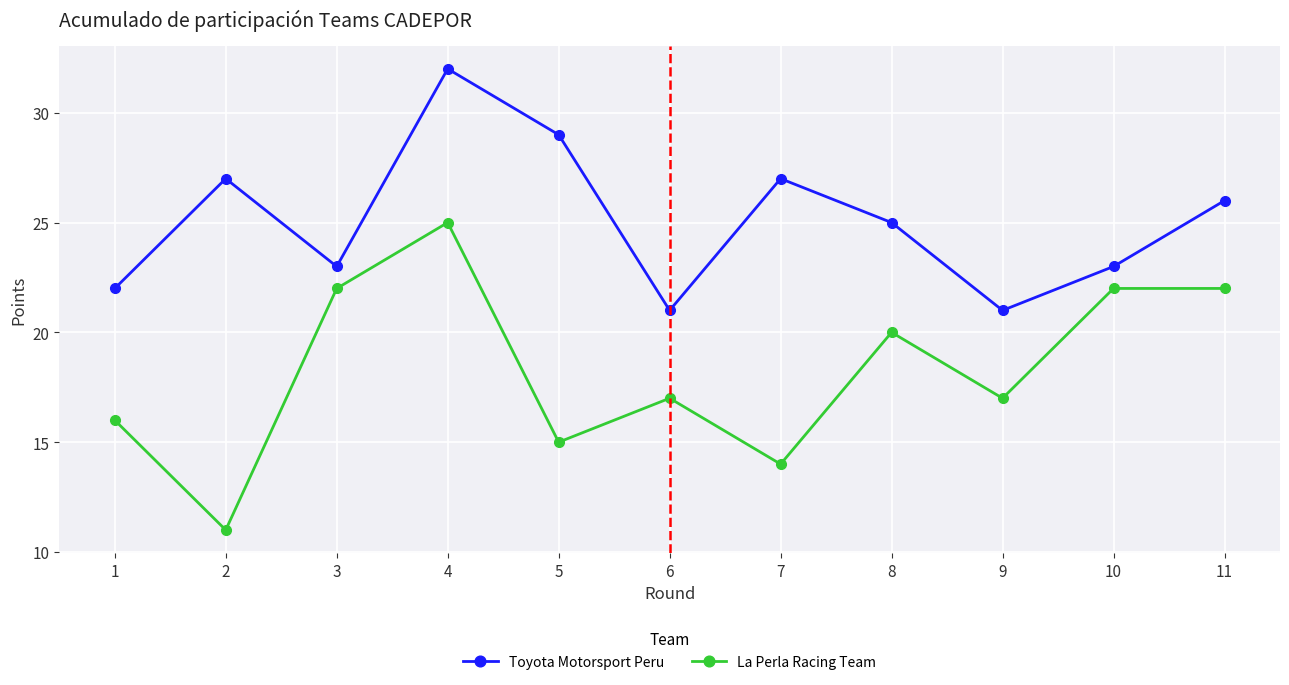

True or false: Toyota Motorsport Peru has more than 1 points higher than both neighbors.

True